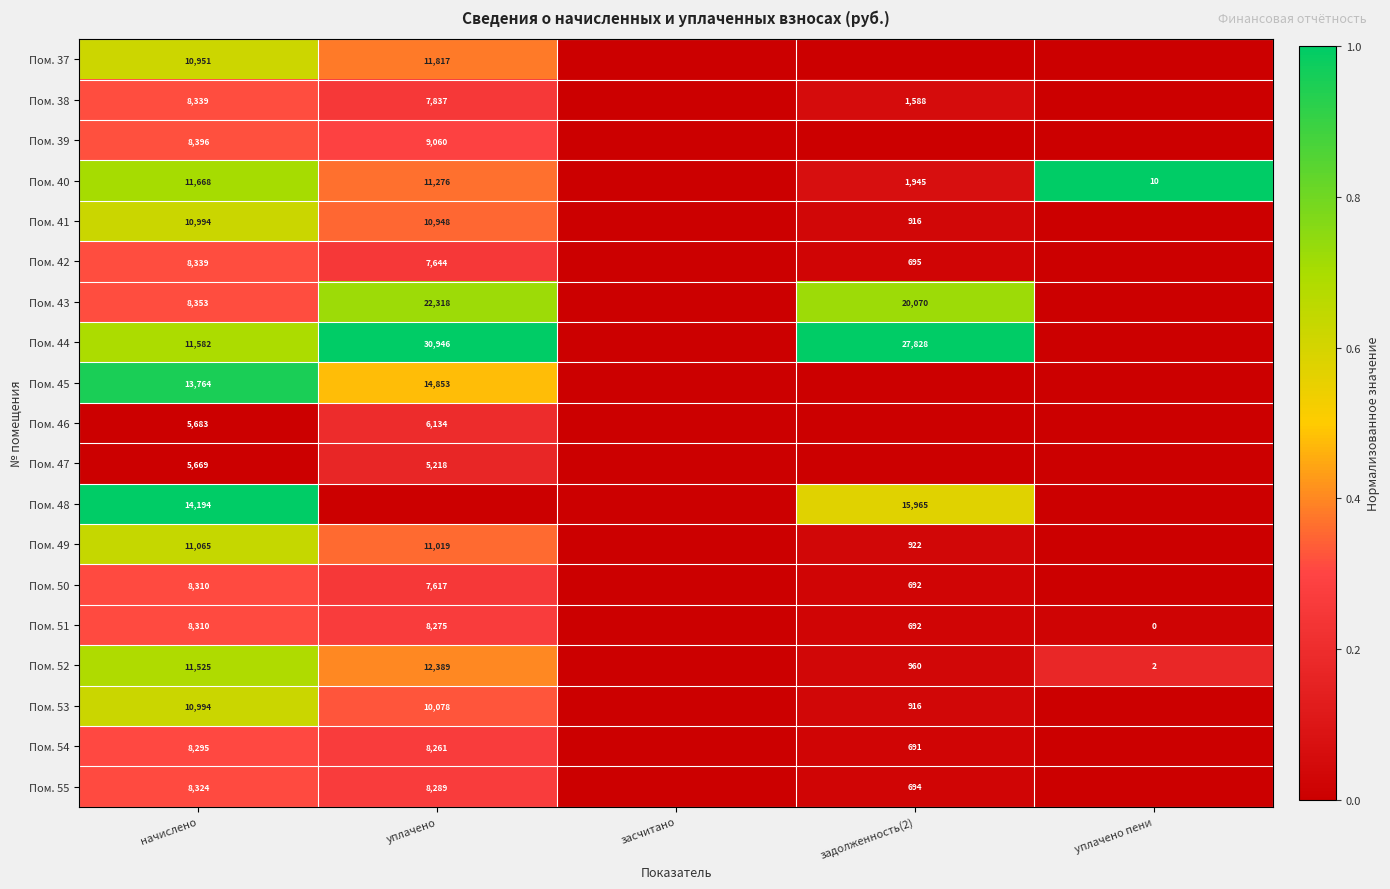

What is the total value across all series at начислено?

184755